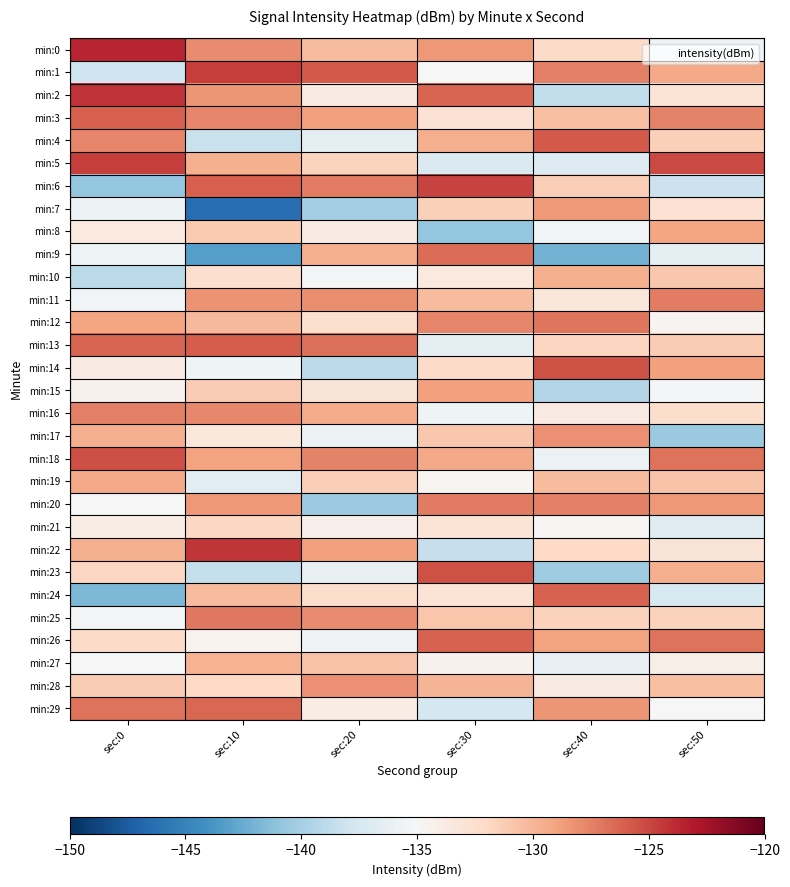

Which has a higher value, sec:10 or sec:30?

sec:10